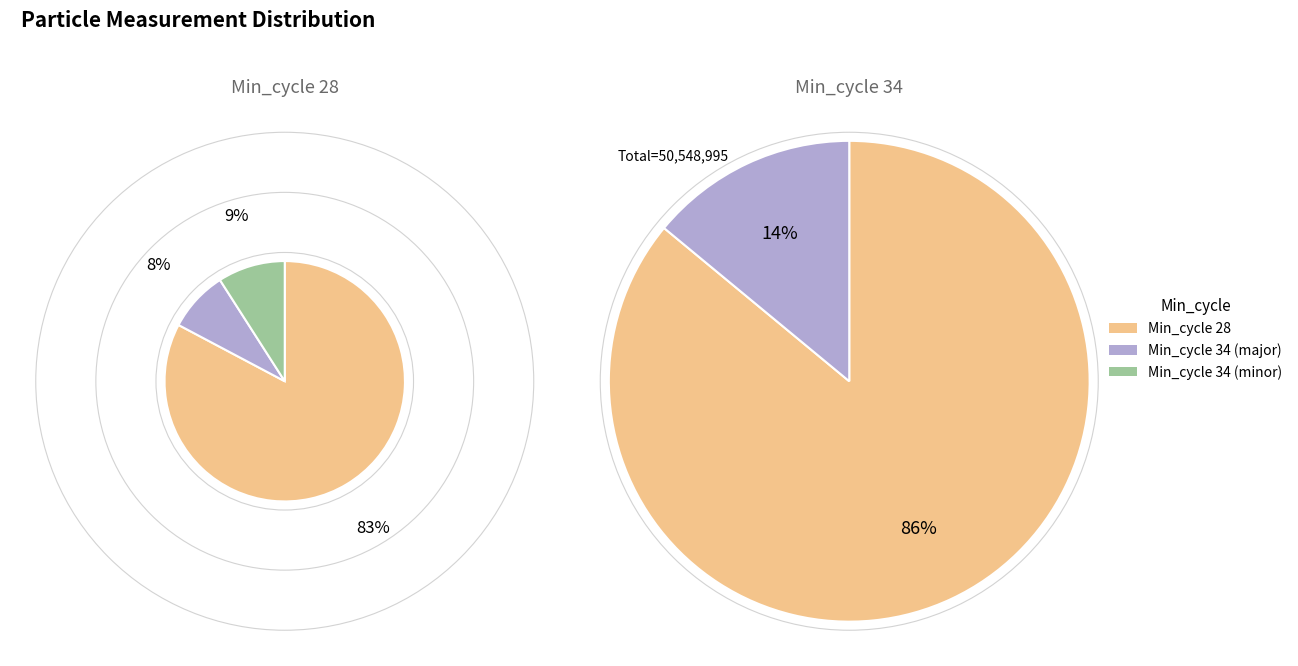

The 34 slice represents 19% of the pie. True or false?

False